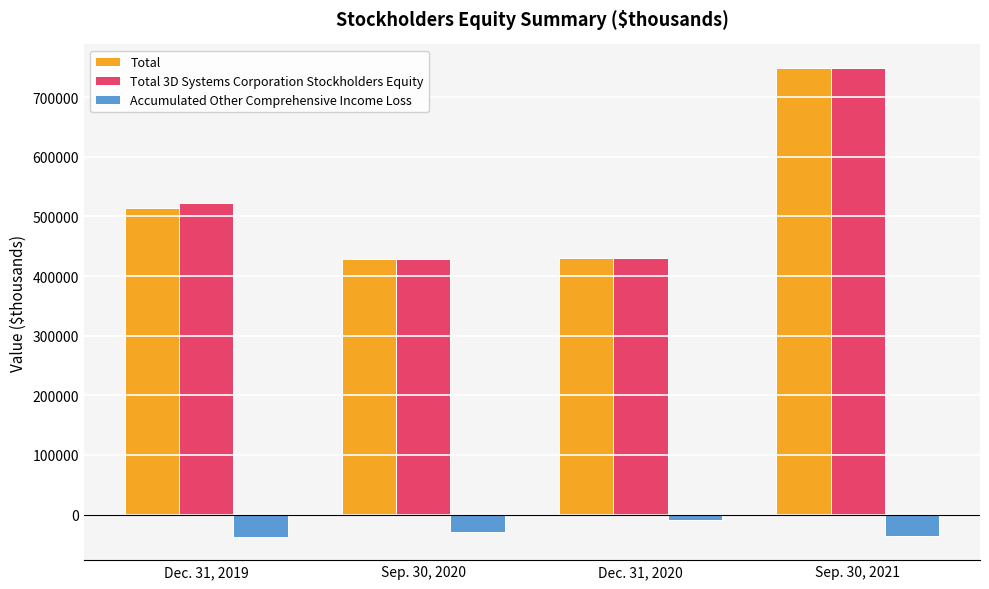

Rank the categories by Accumulated Other Comprehensive Income Loss value from lowest to highest.

Dec. 31, 2019, Sep. 30, 2021, Sep. 30, 2020, Dec. 31, 2020